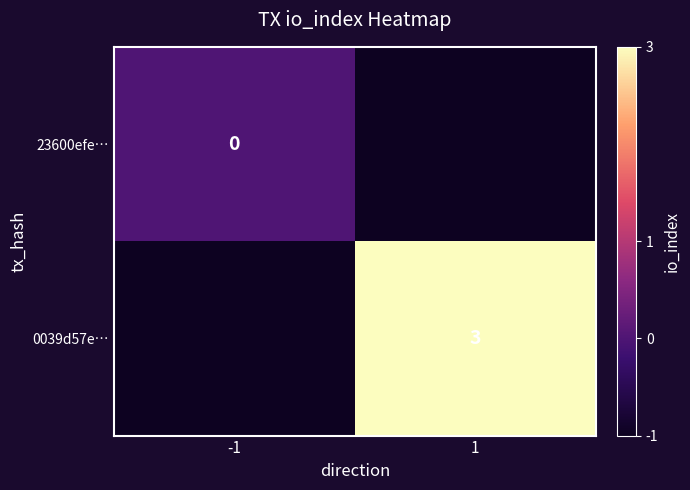

Is it true that 0039d57e… equals 3 at 1?

True